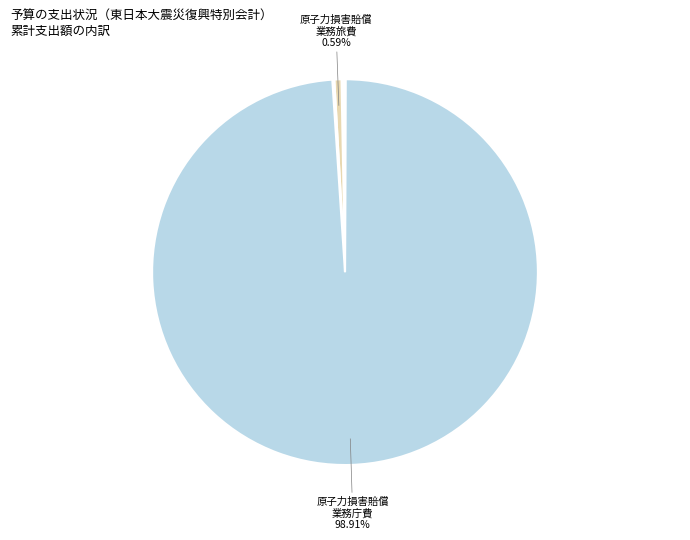

What is the largest slice in the pie chart?

原子力損害賠償業務庁費